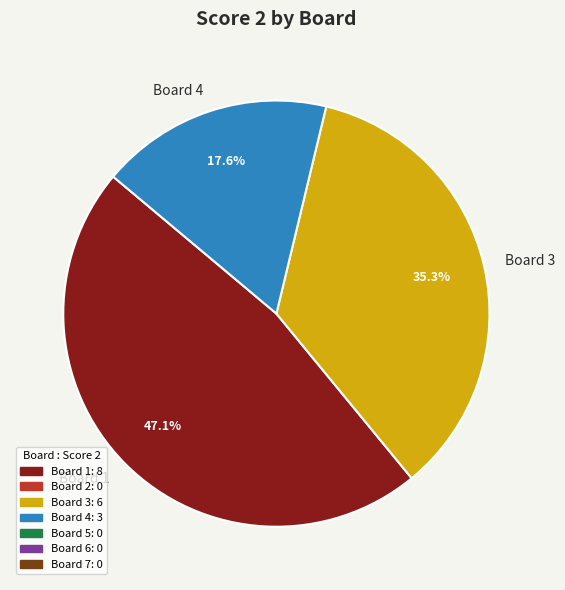

Which category has the biggest portion of the pie?

Board 1